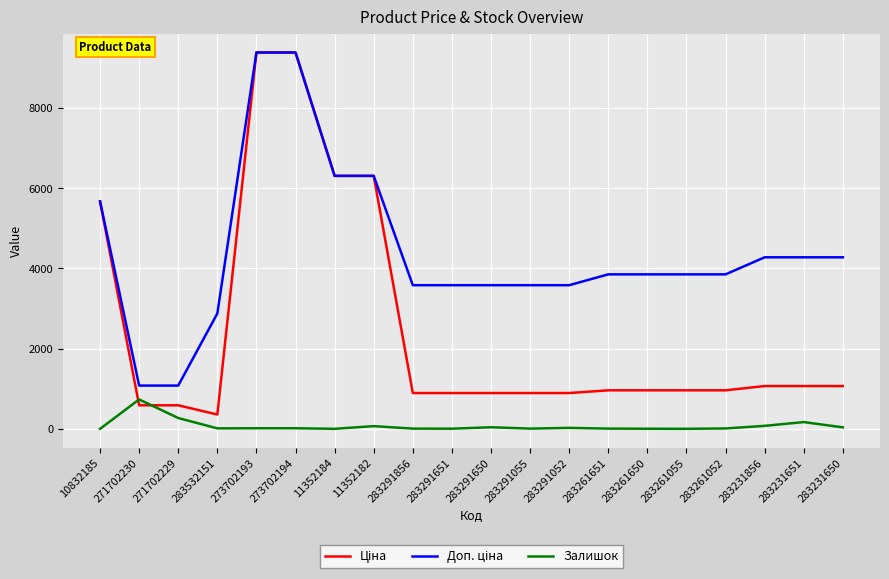

What is the highest value of the Залишок series?

736.0